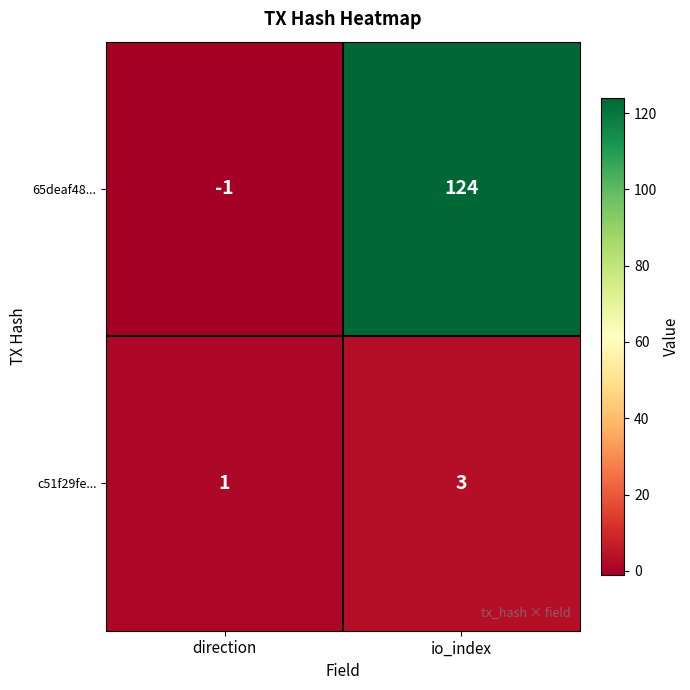

List the series in order of their overall mean, highest first.

65deaf48..., c51f29fe...